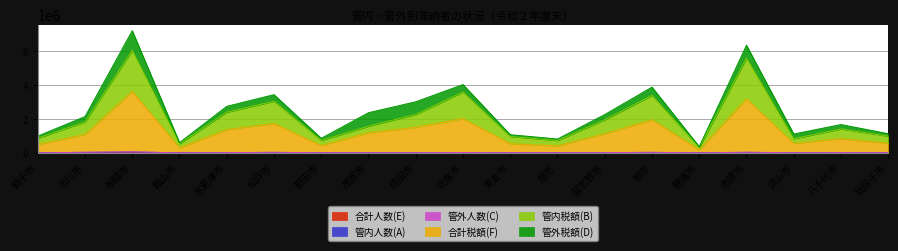

List the labels in order of 合計人数(E) value, largest first.

船橋市, 市原市, 市川市, 松戸市, 柏市, 佐倉市, 八千代市, 木更津市, 習志野市, 成田市, 野田市, 茂原市, 流山市, 東金市, 我孫子市, 旭市, 銚子市, 館山市, 勝浦市